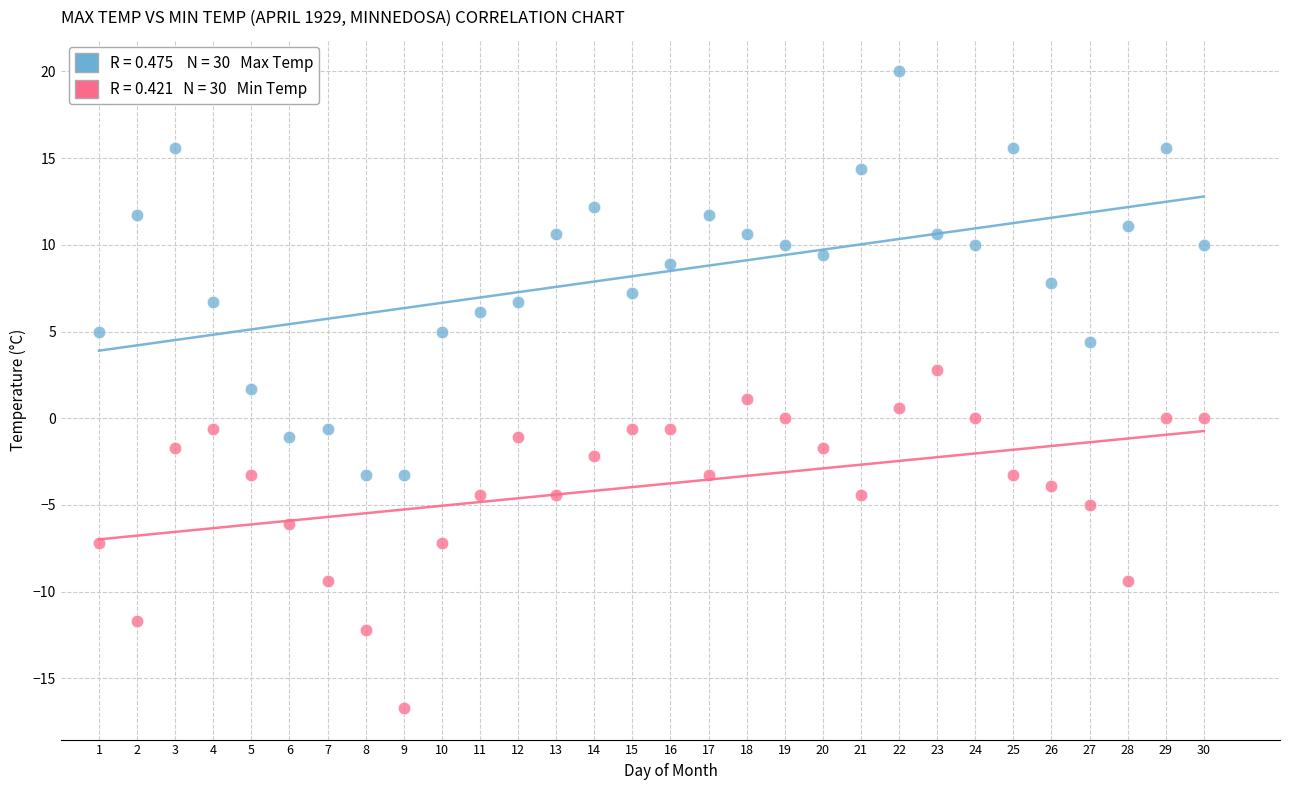

Across all data points, what is the range of X values (max minus min)?

29.0